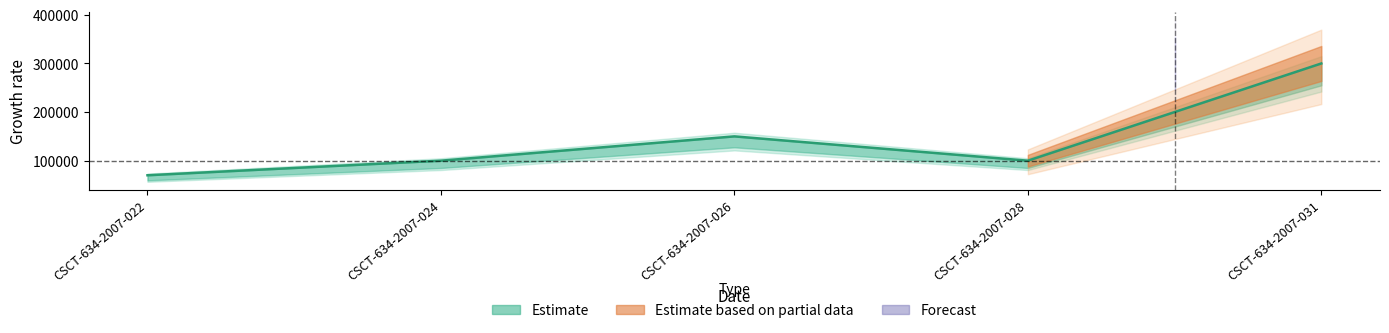

Count the values in the range 100000 to 150000.

3